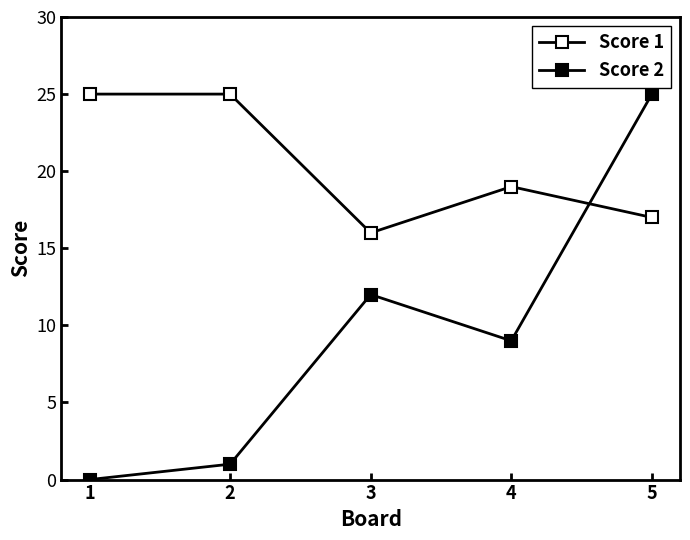

How many Score 1 values are between 17 and 25?

4